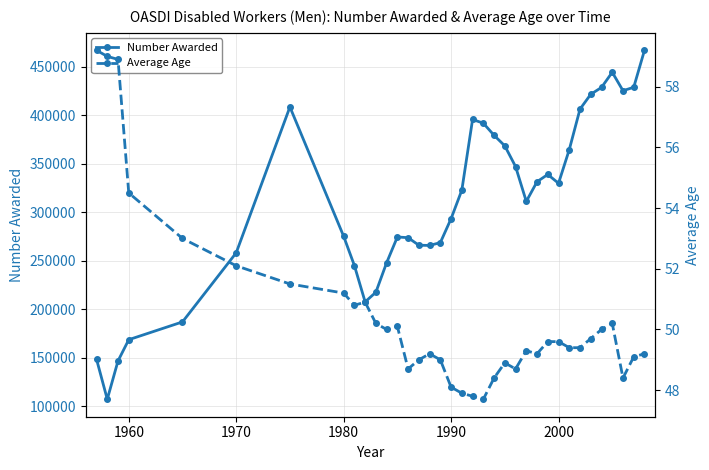

What is the greatest value displayed?

466966.0